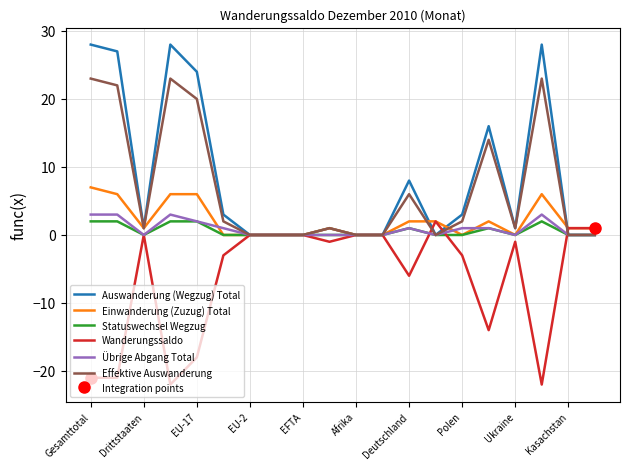

The value of Effektive Auswanderung at EFTA is 13. True or false?

False